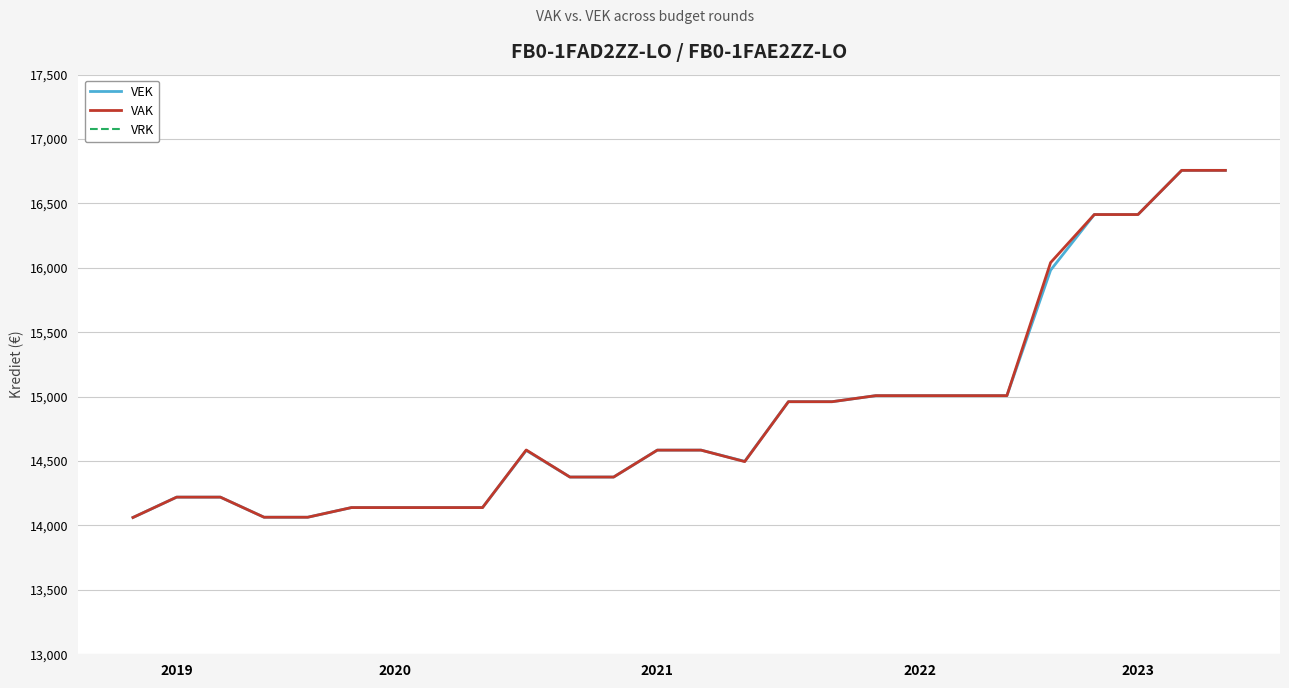

Does the chart display data point markers on the line(s)?

No